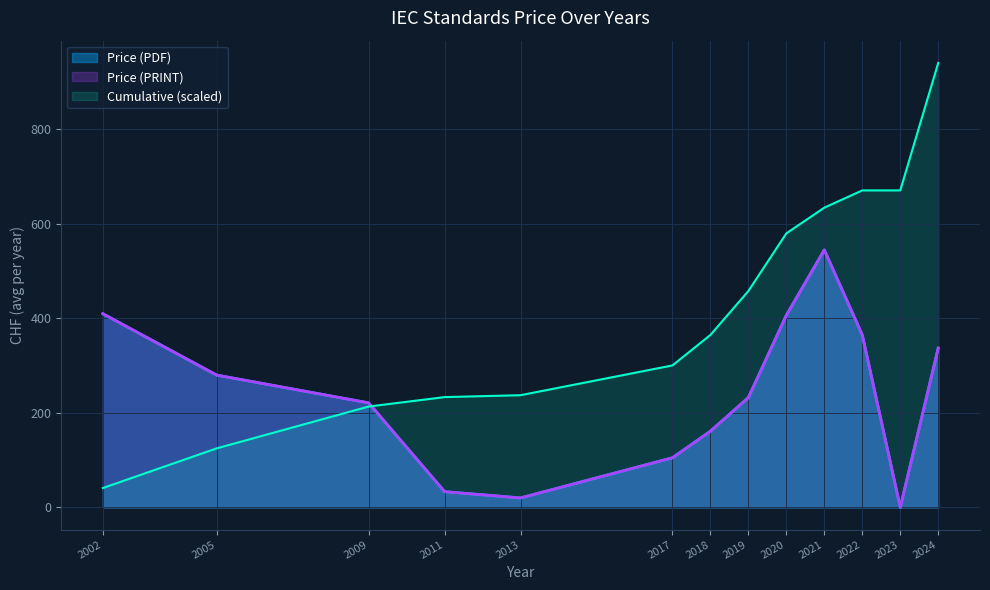

The value of Price (PRINT) at 2020 is 261. True or false?

False